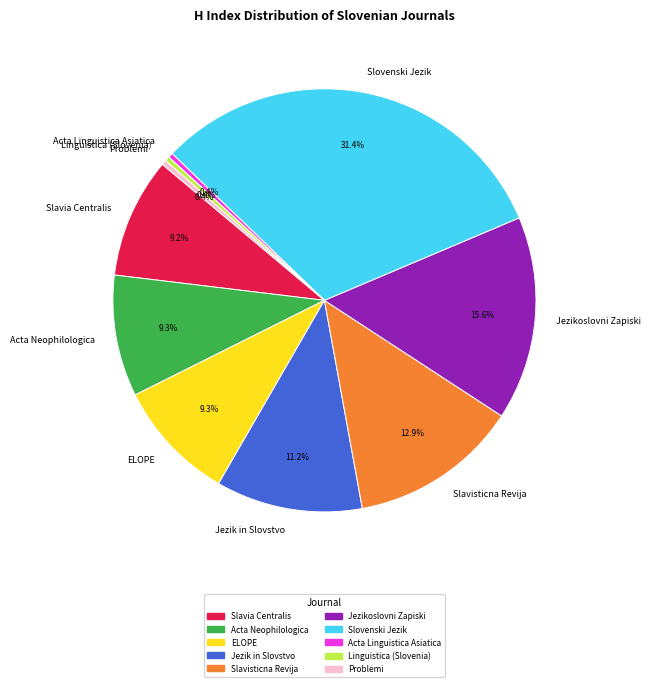

What percentage is NOT represented by Slavisticna Revija?

87.1%